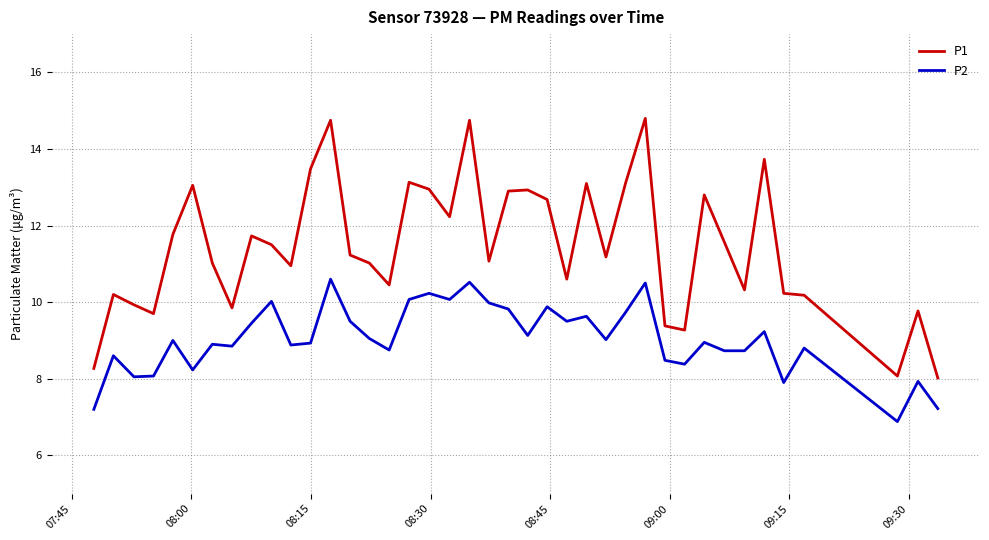

What is the difference between the maximum and minimum values in the P2 series?

3.7